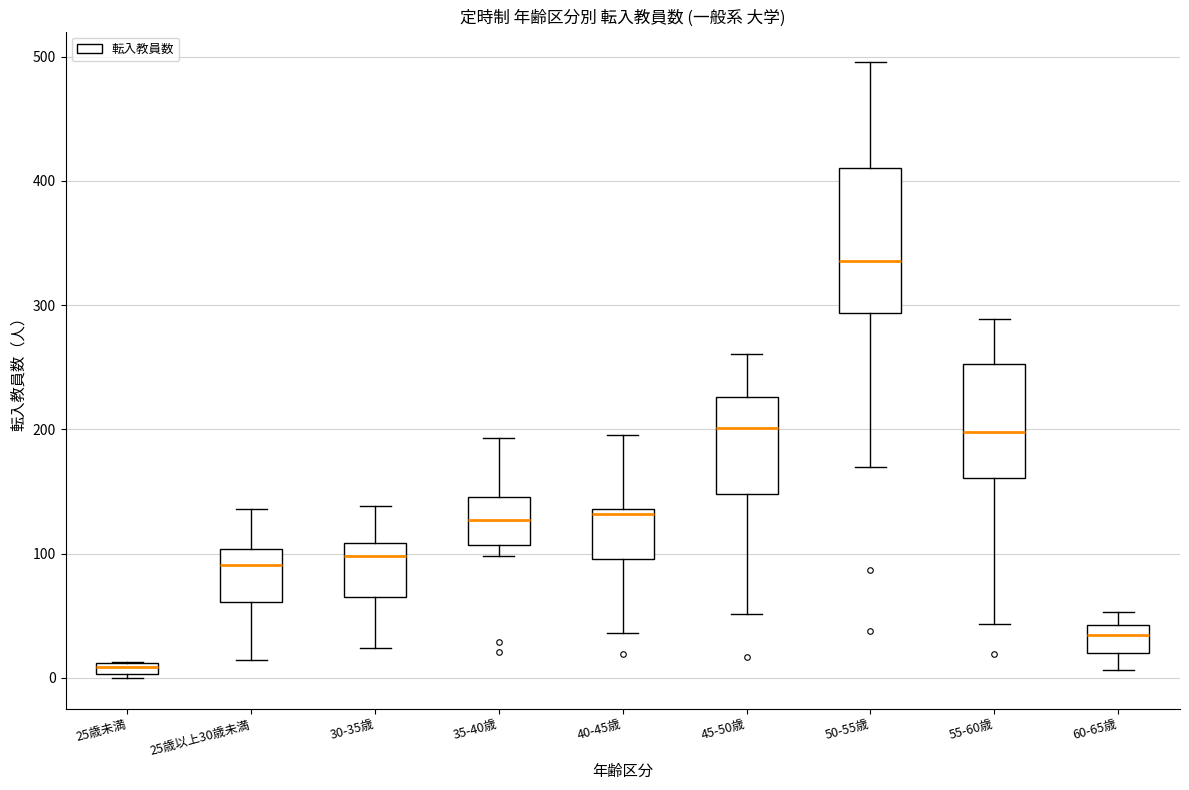

Comparing the boxes themselves (not the whiskers), which one is the tallest?

50-55歳